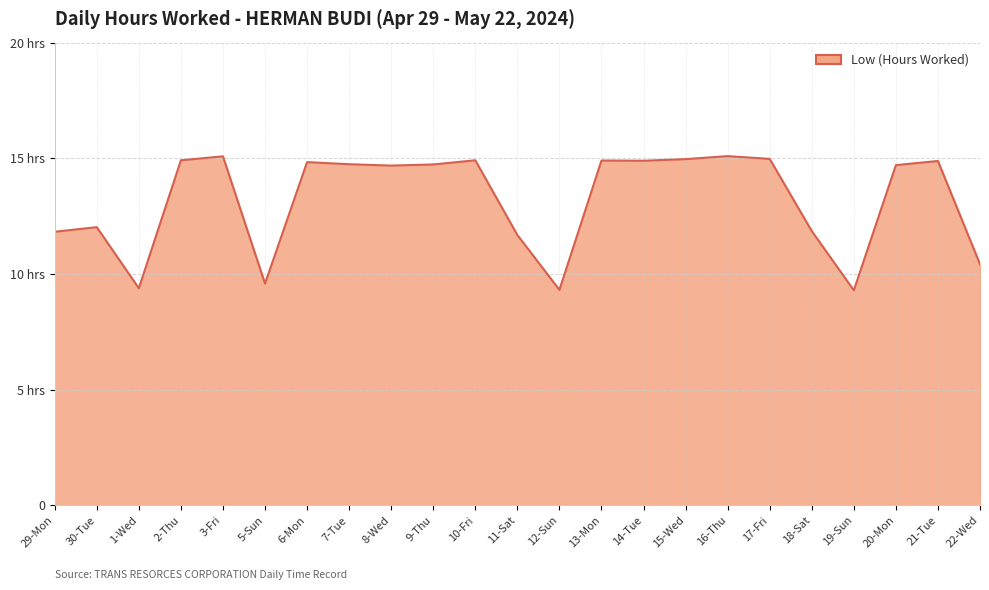

Does the chart display data point markers on the line(s)?

No